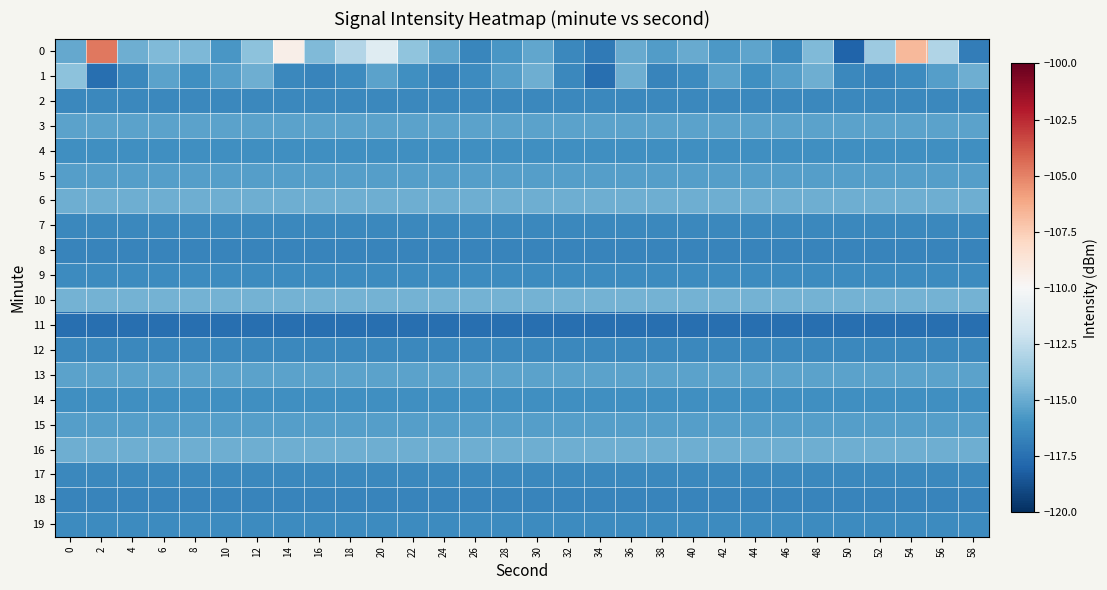

Between 42 and 4, which is larger?

4